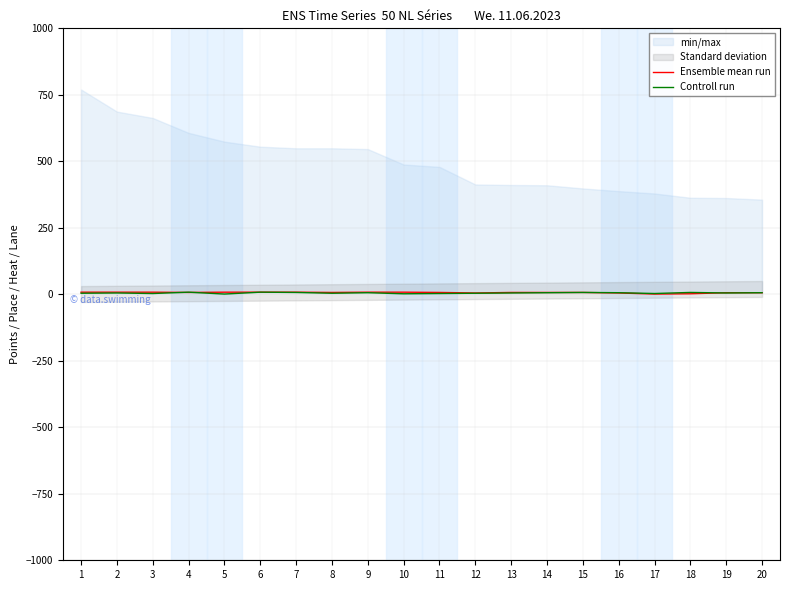

What is the value of the Ensemble mean run point at the 17th from the left?

1